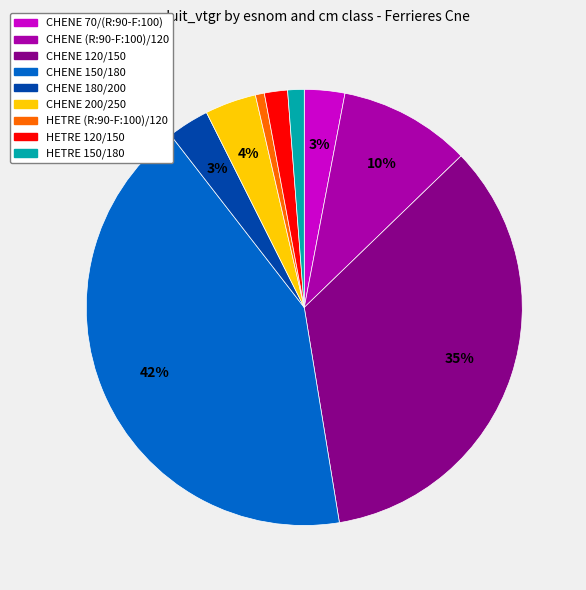

Does CHENE (R:90-F:100)/120 account for over 50% of the chart?

No